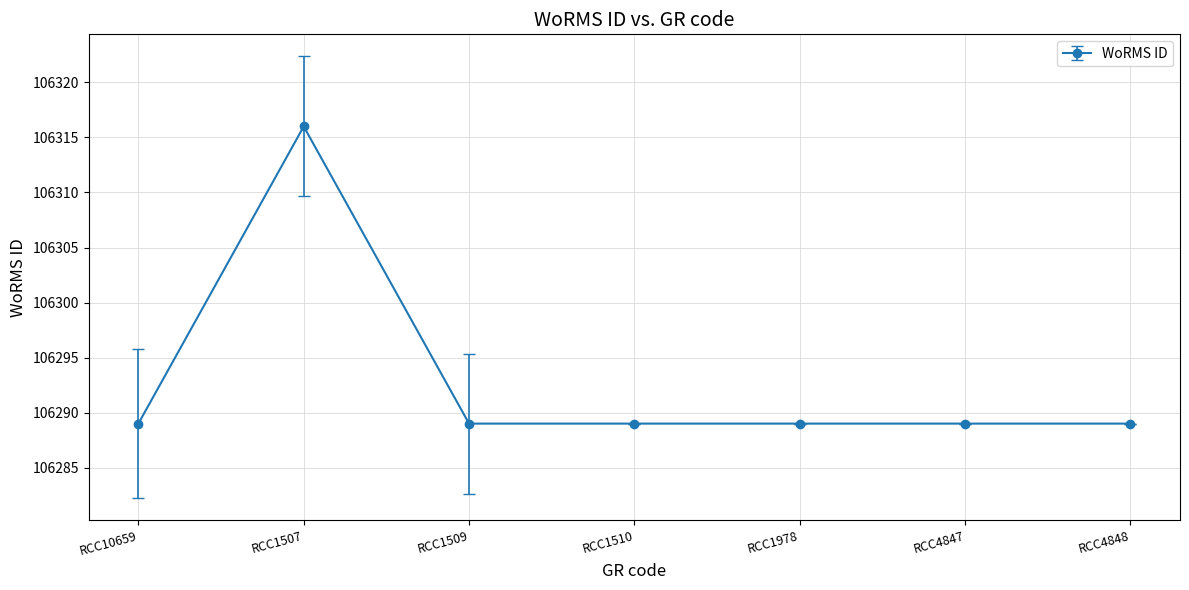

What is the smallest value displayed?

106289